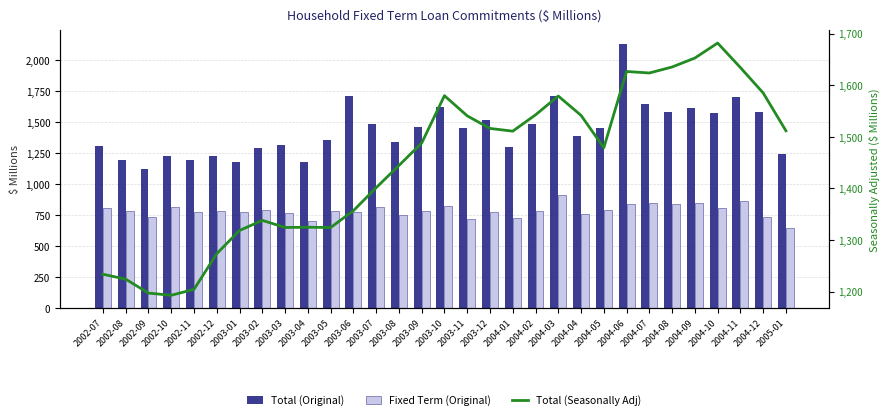

Does the chart contain any negative values?

No